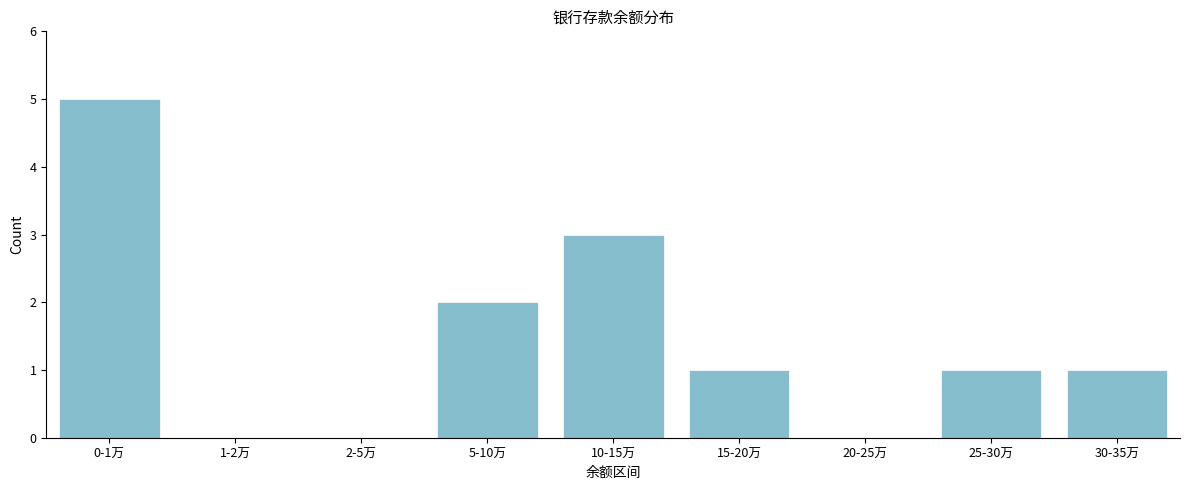

Reading left to right, transcribe all the data shown in this chart.

0-1万=5	1-2万=0	2-5万=0	5-10万=2	10-15万=3	15-20万=1	20-25万=0	25-30万=1	30-35万=1